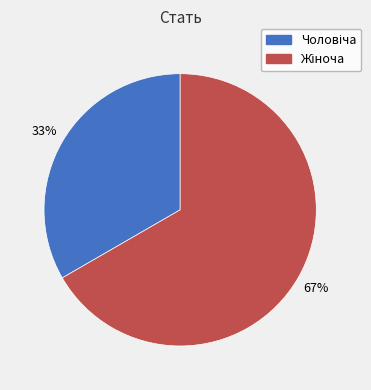

Is there a majority slice in this chart?

Yes